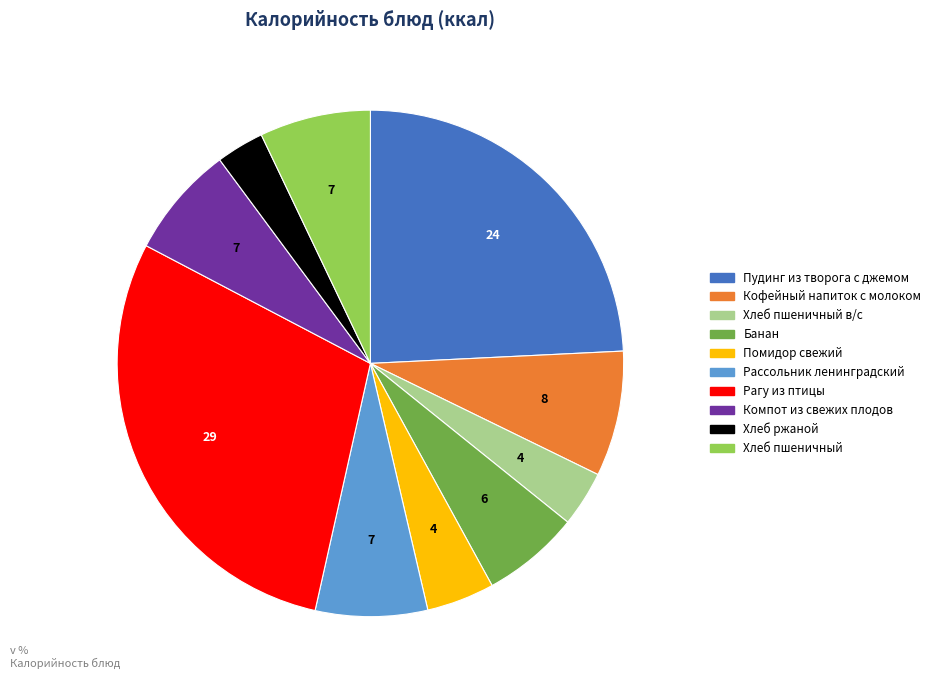

Does any single category account for the majority?

No